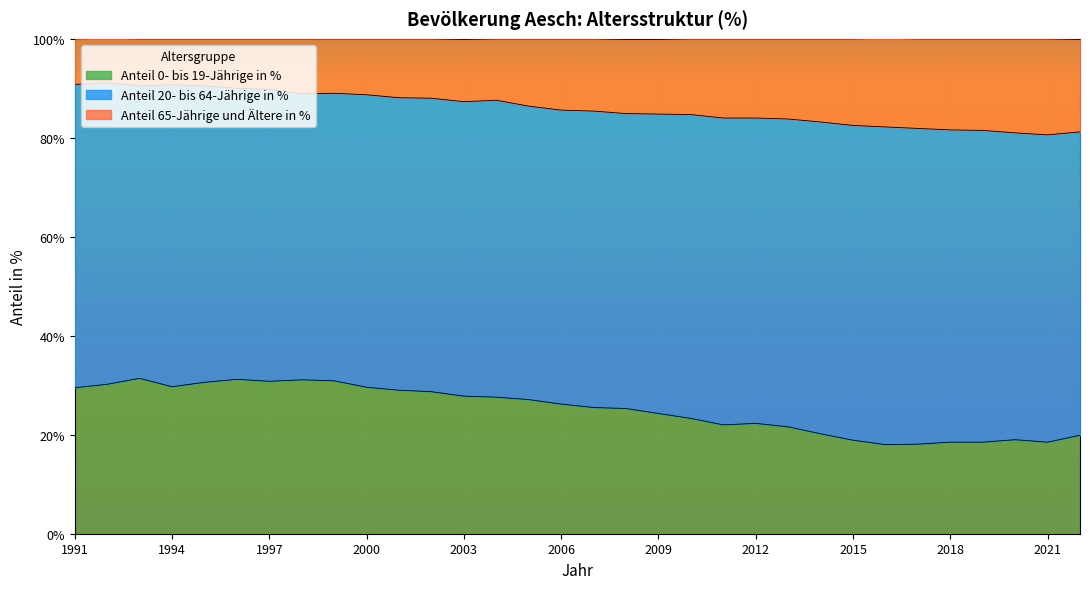

What is the lowest value of the Anteil 0- bis 19-Jährige in % series?

18.0